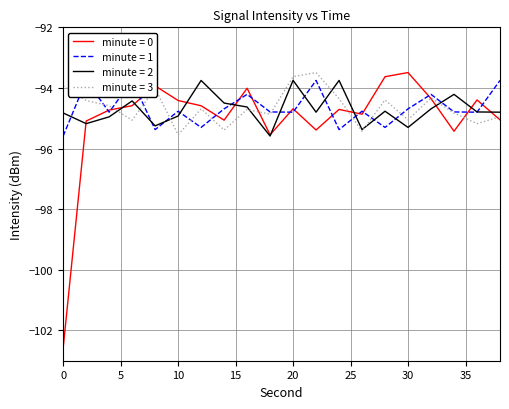

How many times do minute=2 and minute=1 cross each other?

13